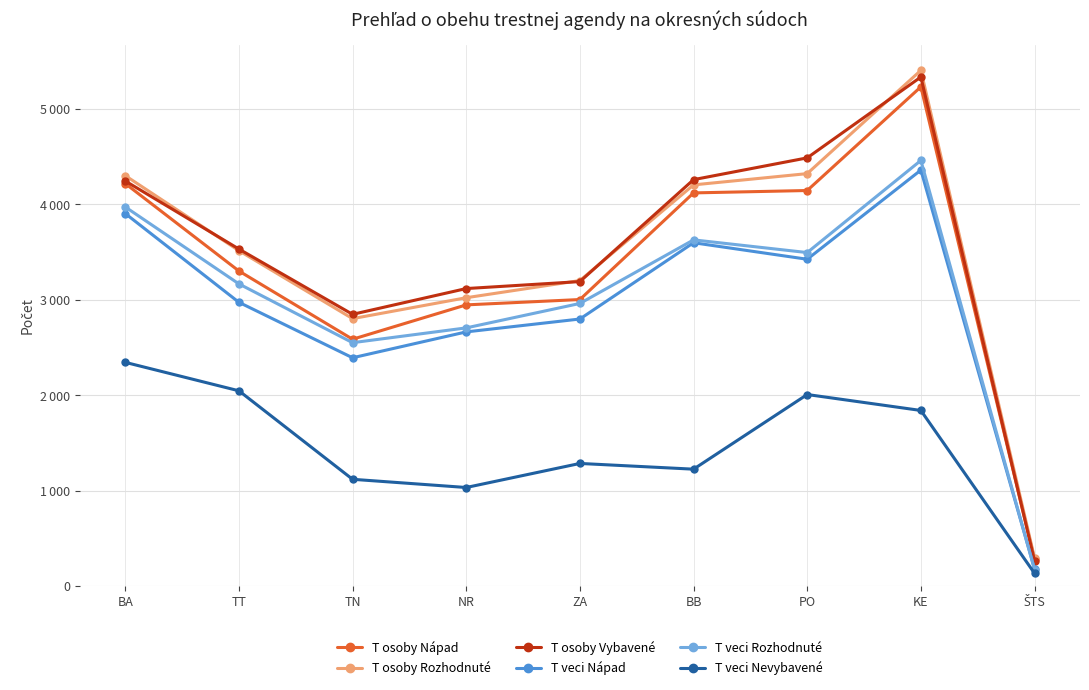

Between which two adjacent categories do T osoby Vybavené and T osoby Rozhodnuté first intersect?

BA and TT